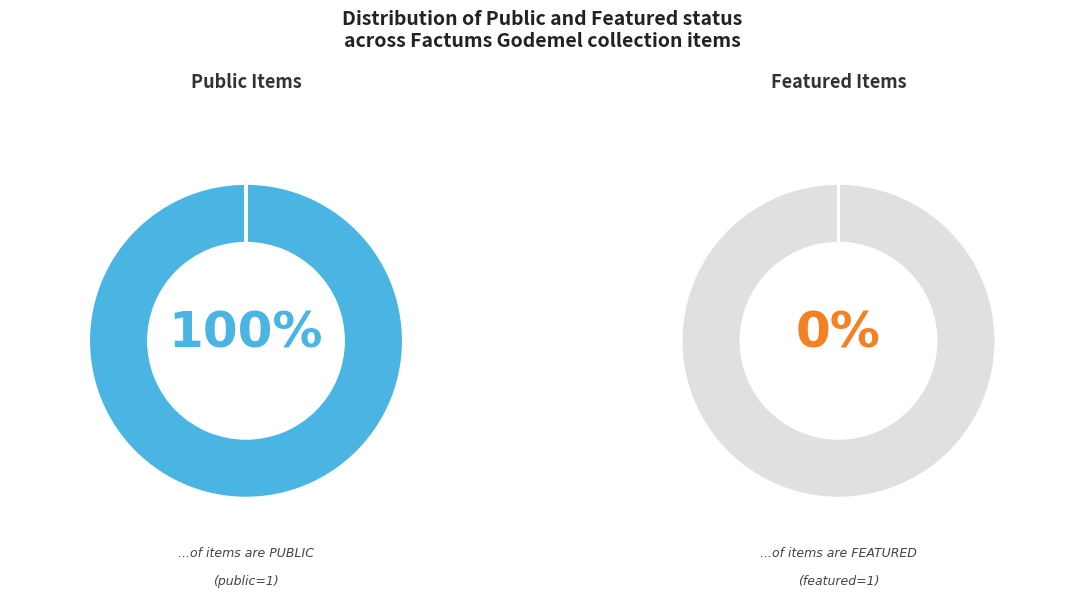

Is it true that 53549 is 43% of the pie?

False